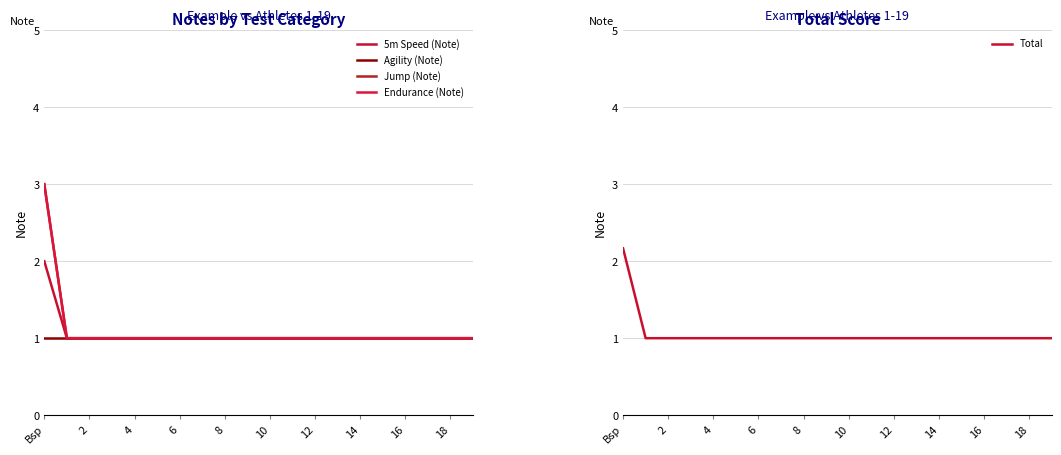

Which series changed the most between 12 and 14?

5m Speed (Note)